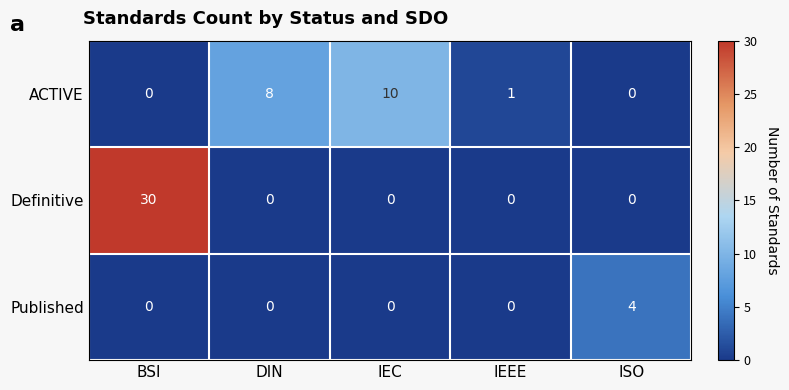

Which series changed the most between IEC and IEEE?

ACTIVE